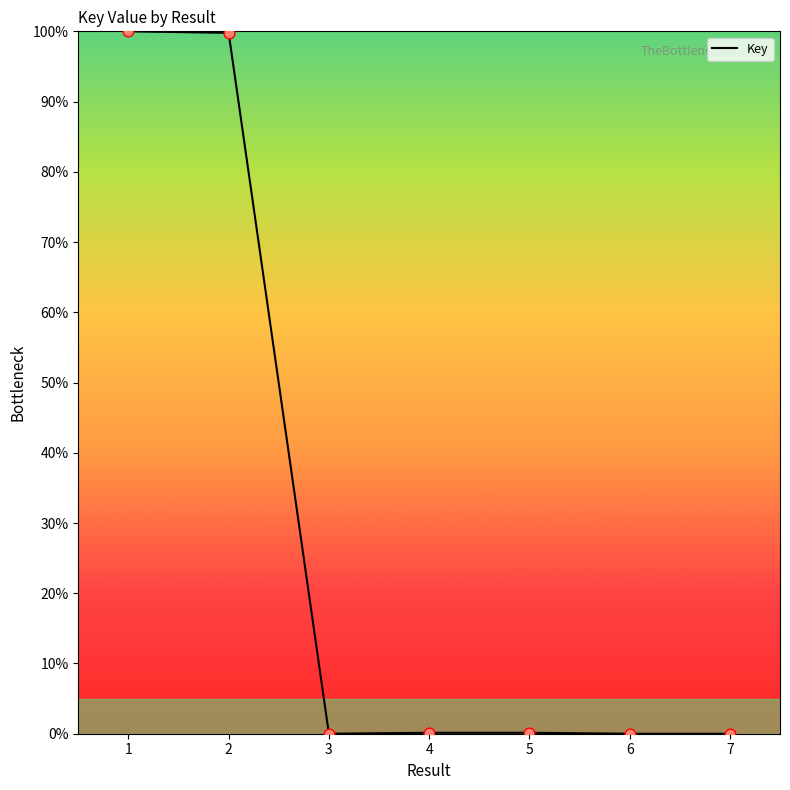

Between 7 and 1, which is larger?

1